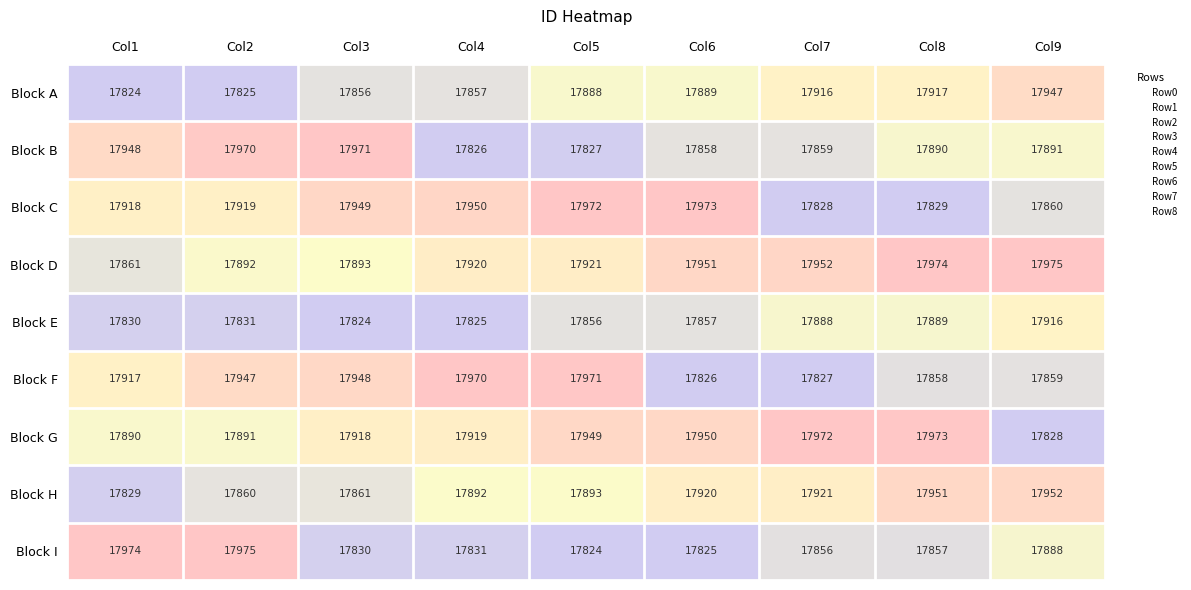

Where does the Block I series first go above 17856?

Col1